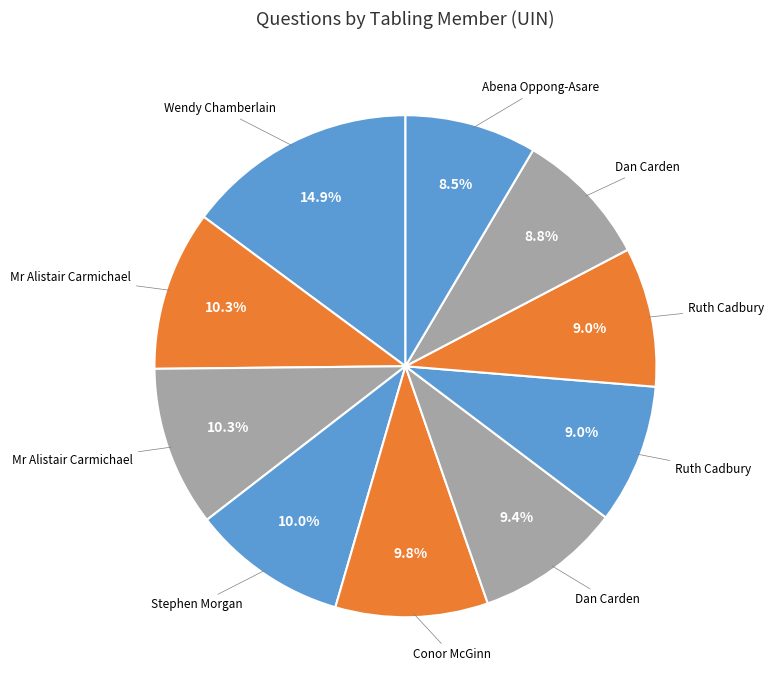

Count the number of slices in the pie.

10